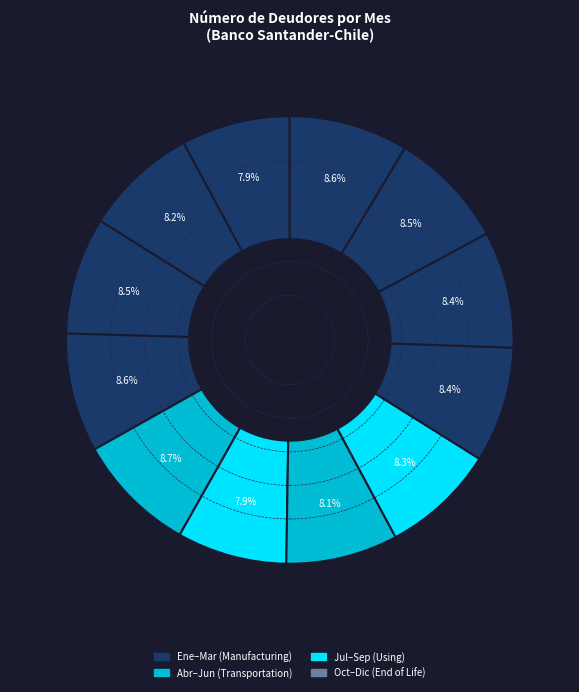

How many segments does this pie chart have?

12